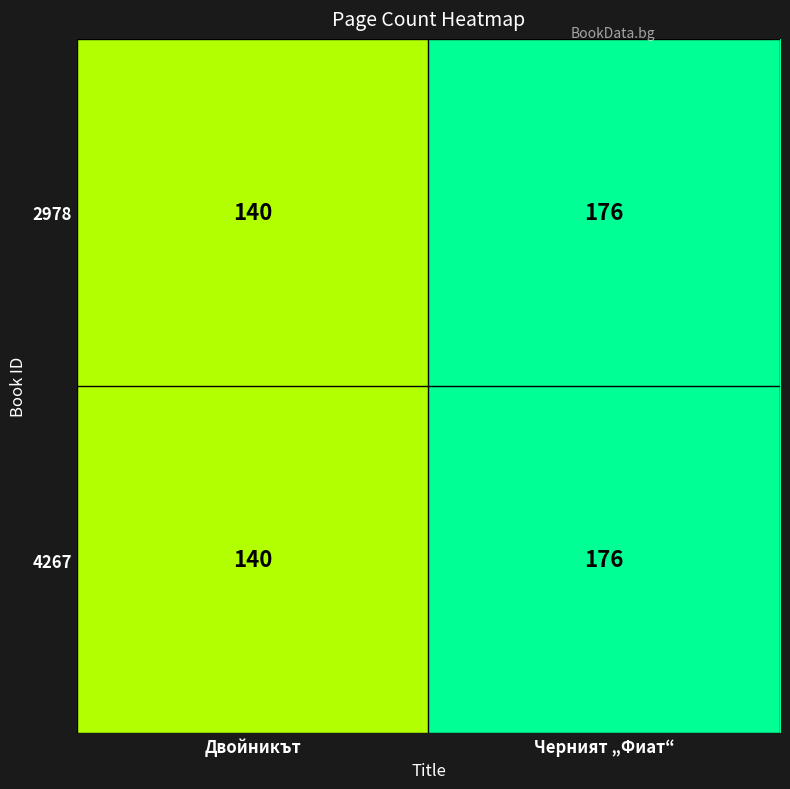

At which category does the chart reach its minimum across all series?

Двойникът